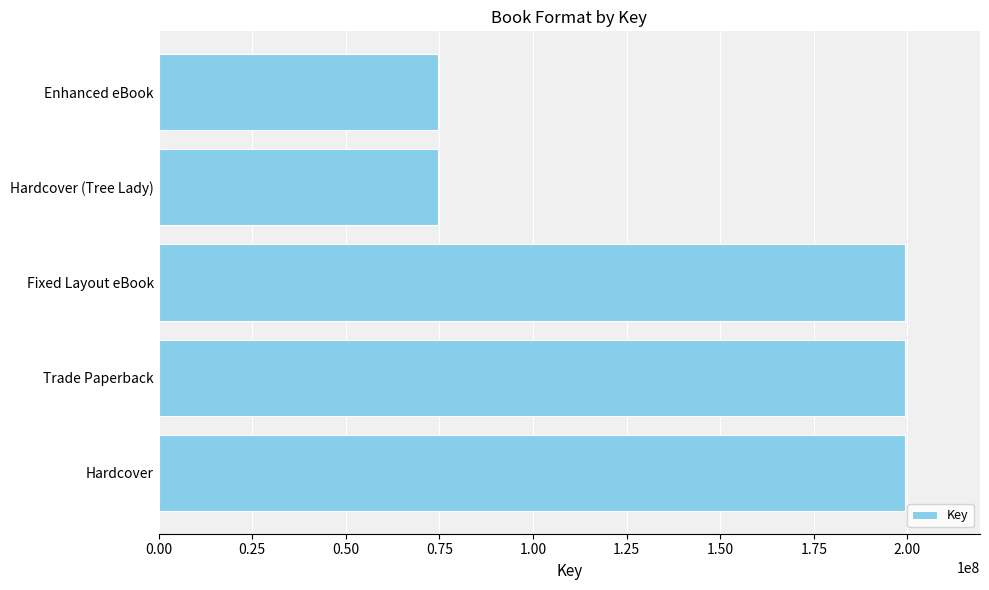

What is the approximate value at Hardcover (Tree Lady)?

74652274